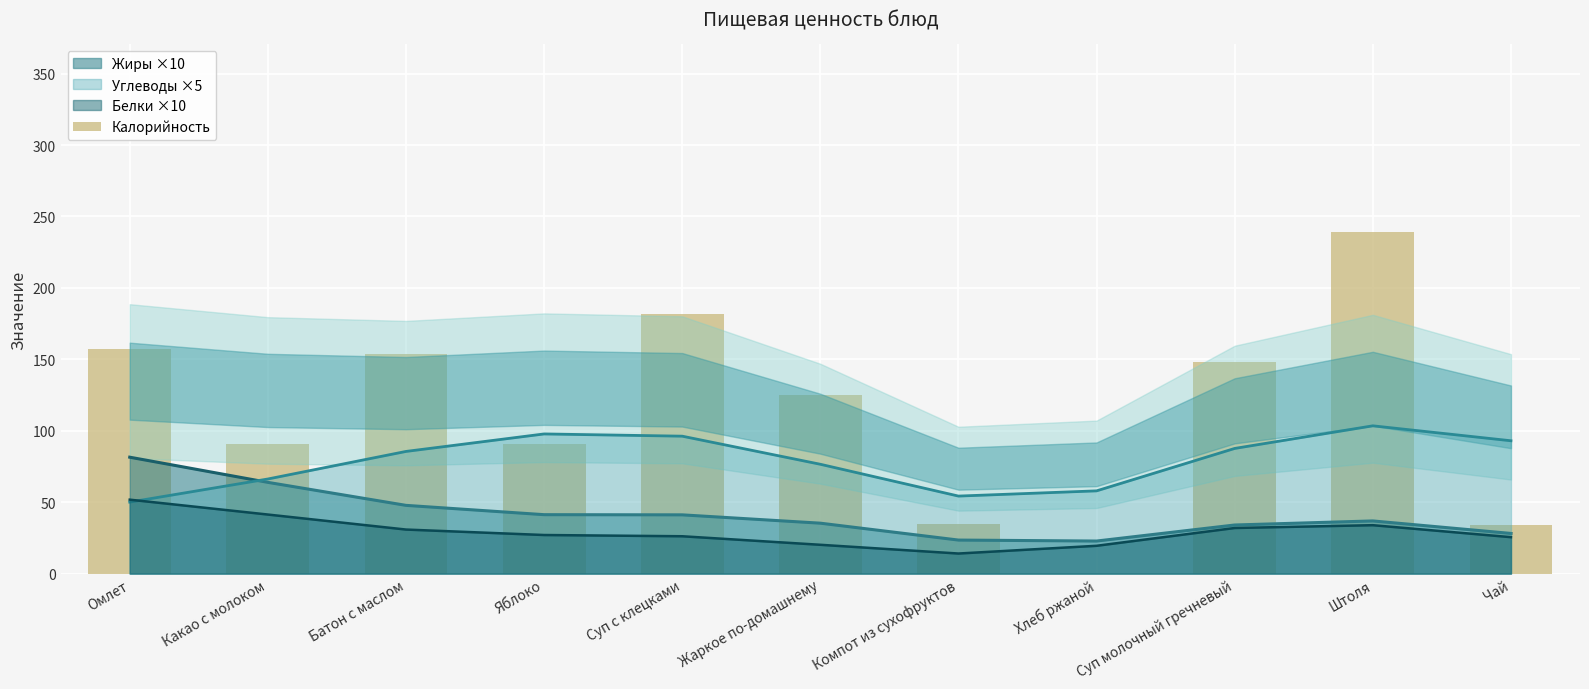

The value at Какао с молоком is 63. True or false?

False